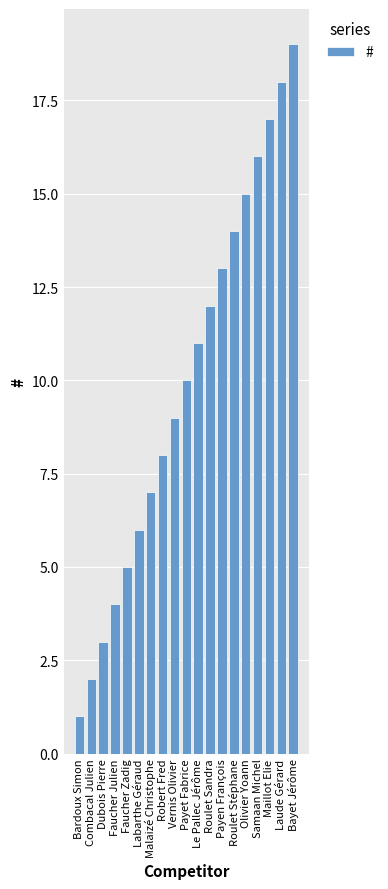

List the labels in order of value, smallest first.

Bardoux Simon, Combacal Julien, Dubois Pierre, Faucher Julien, Faucher Zadig, Labarthe Géraud, Malaizé Christophe, Robert Fred, Vernis Olivier, Payet Fabrice, Le Pallec Jérôme, Roulet Sandra, Payen François, Roulet Stéphane, Olivier Yoann, Samaan Michel, Maillot Elie, Laude Gérard, Bayet Jérôme